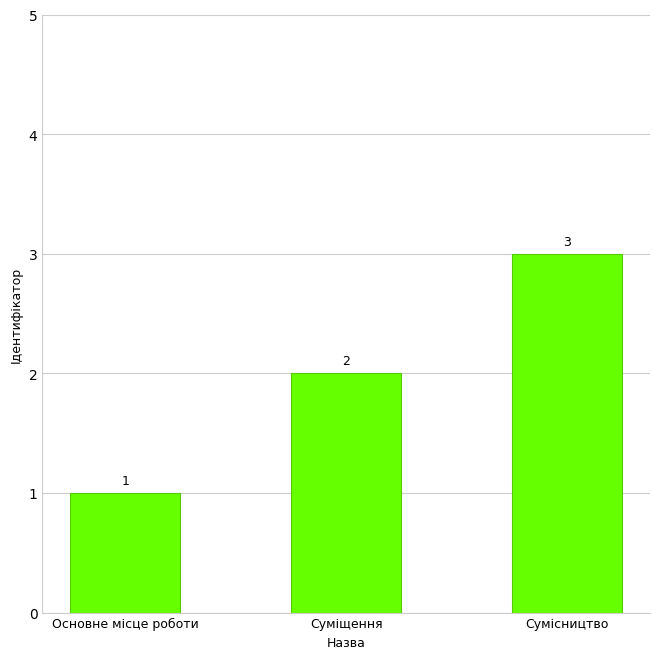

At which label is the value closest to 2?

Суміщення